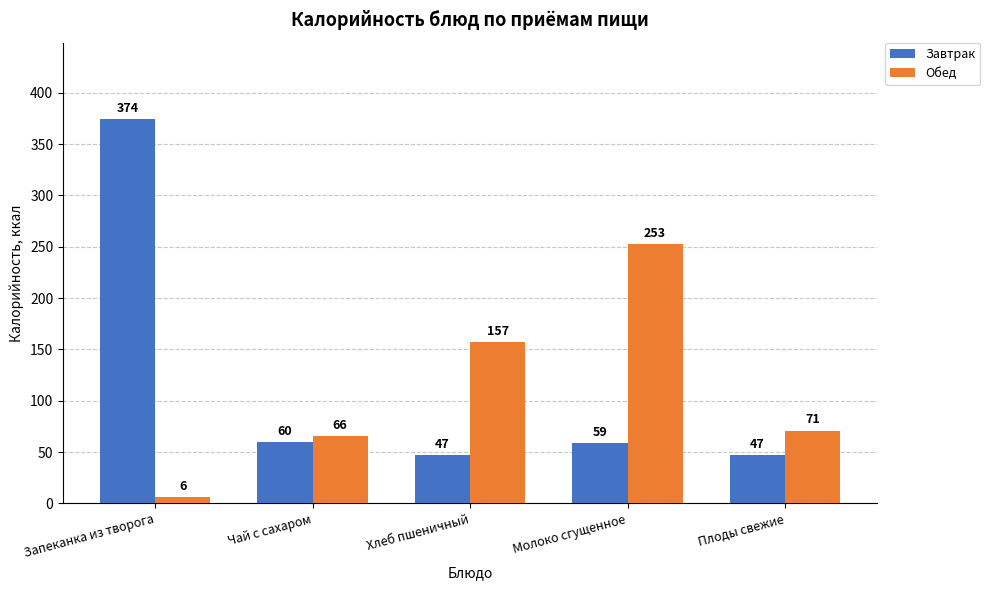

Rank the series at Чай с сахаром from highest to lowest value.

Обед, Завтрак